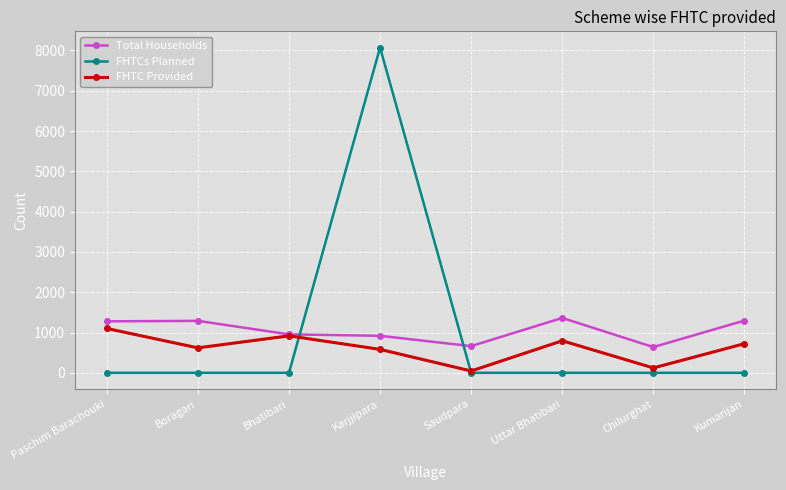

What is the value of the FHTC Provided point at the 6th from the left?

795